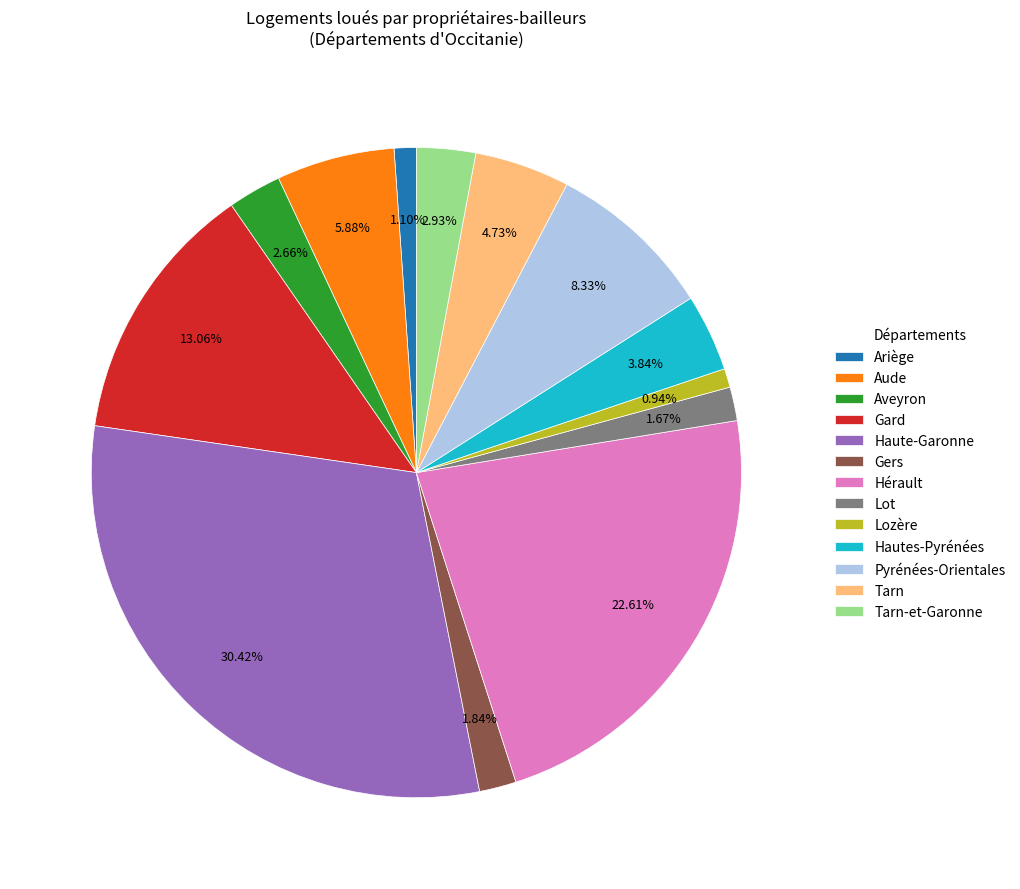

Count the number of slices in the pie.

13